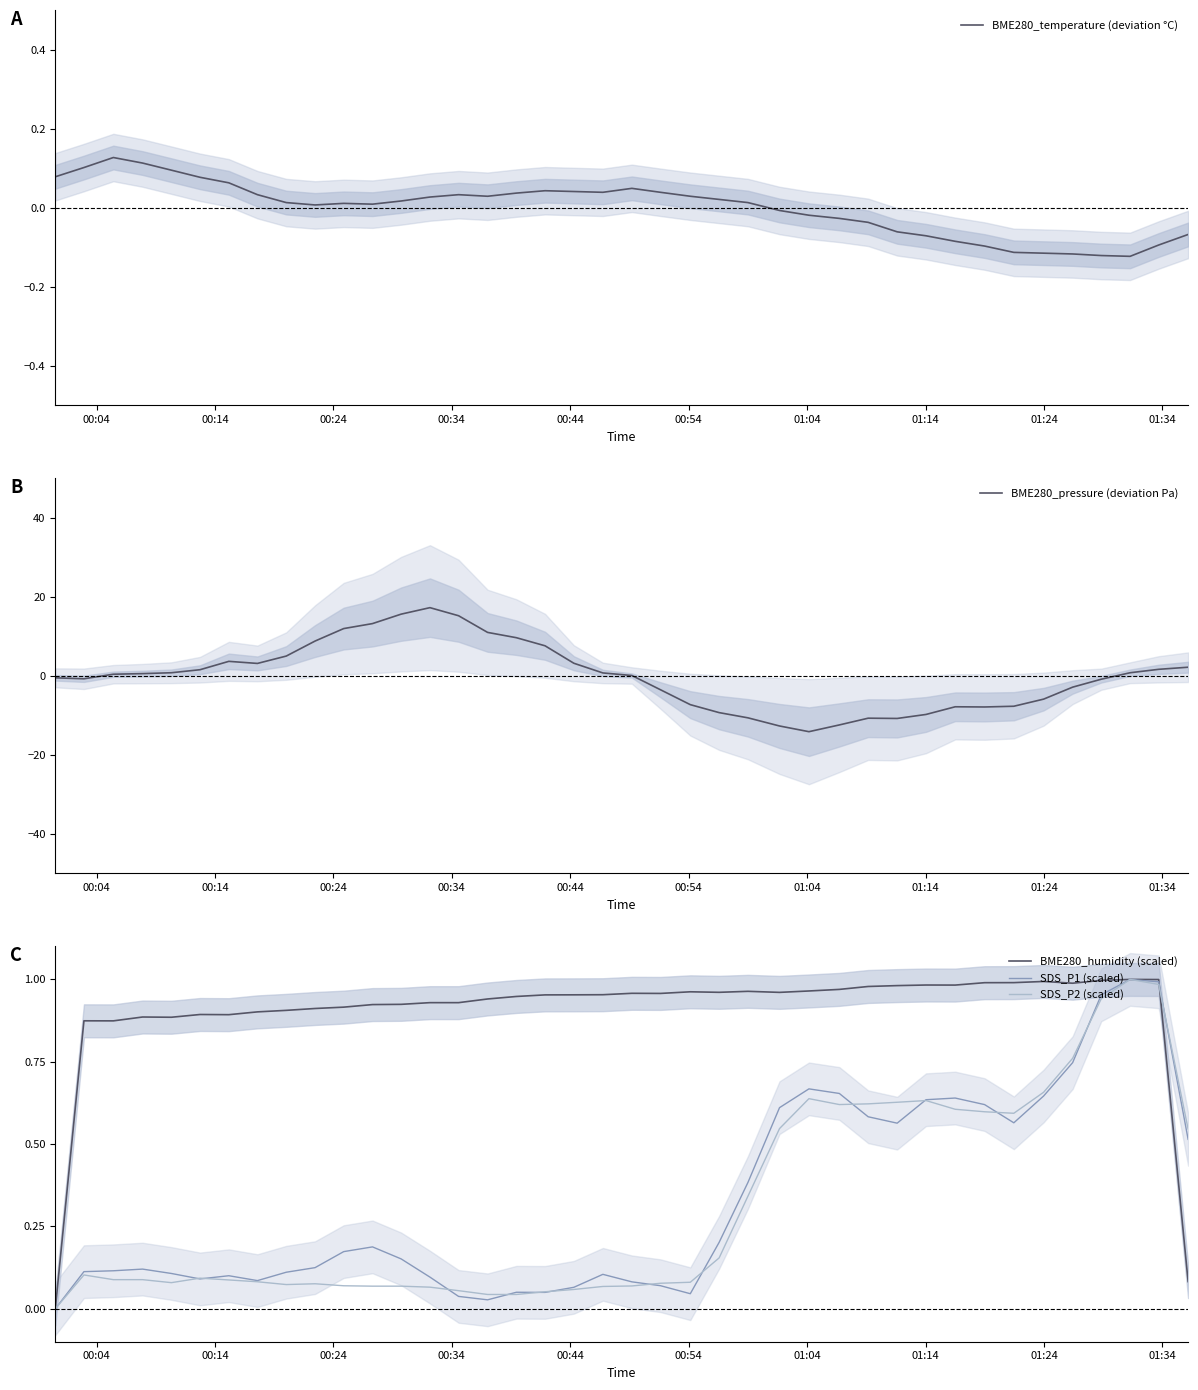

What is the highest value of the BME280_pressure (deviation Pa) series?

17.3